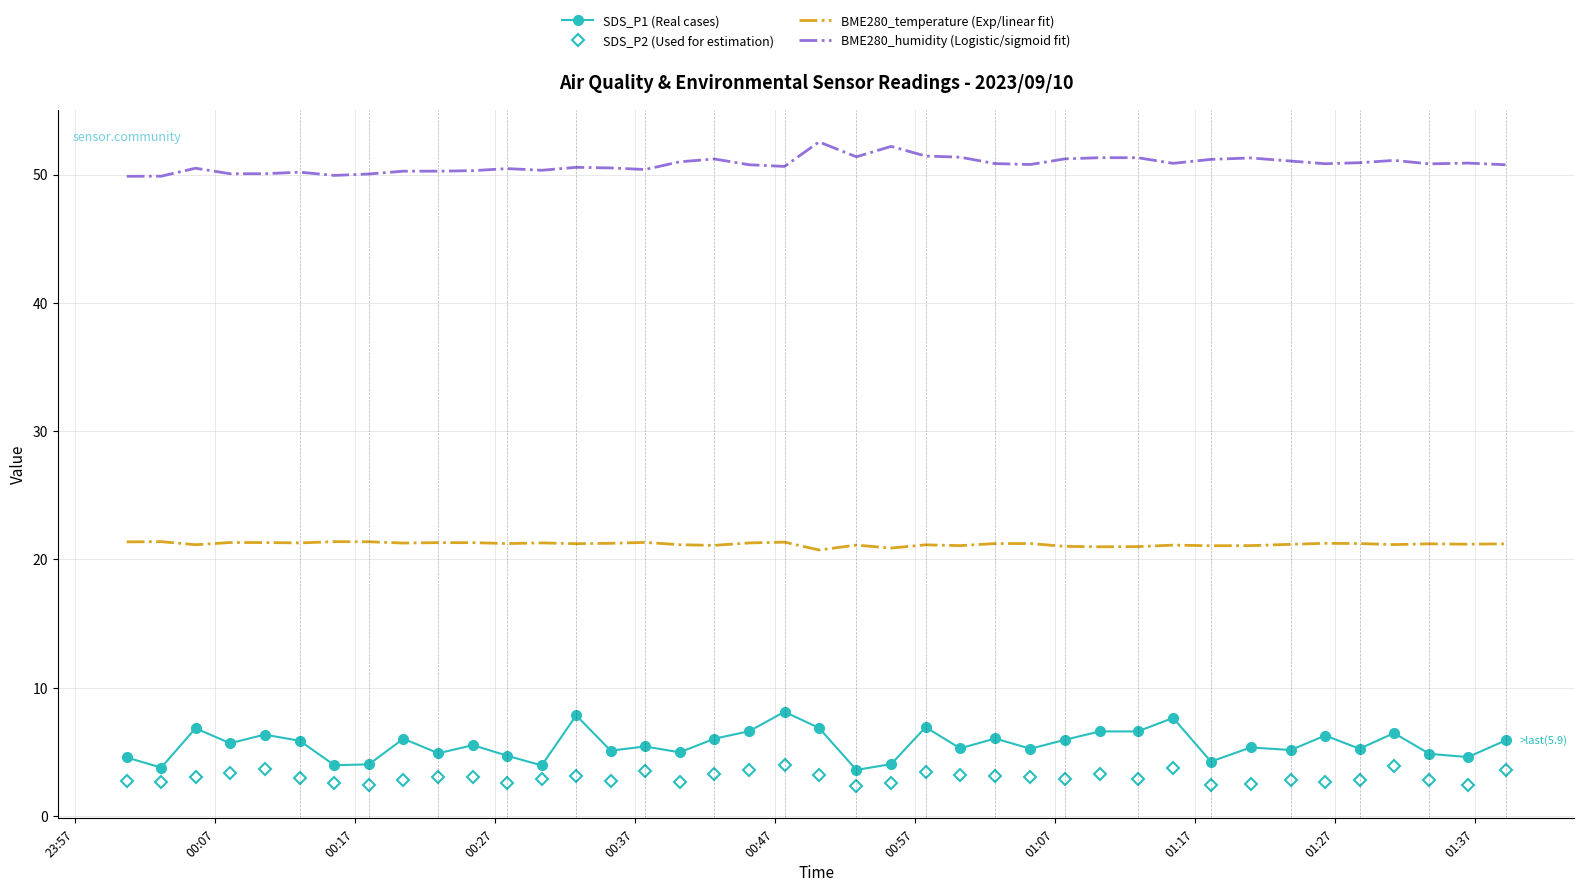

What is the difference between the maximum and minimum values in the SDS_P1 (Real cases) series?

4.5